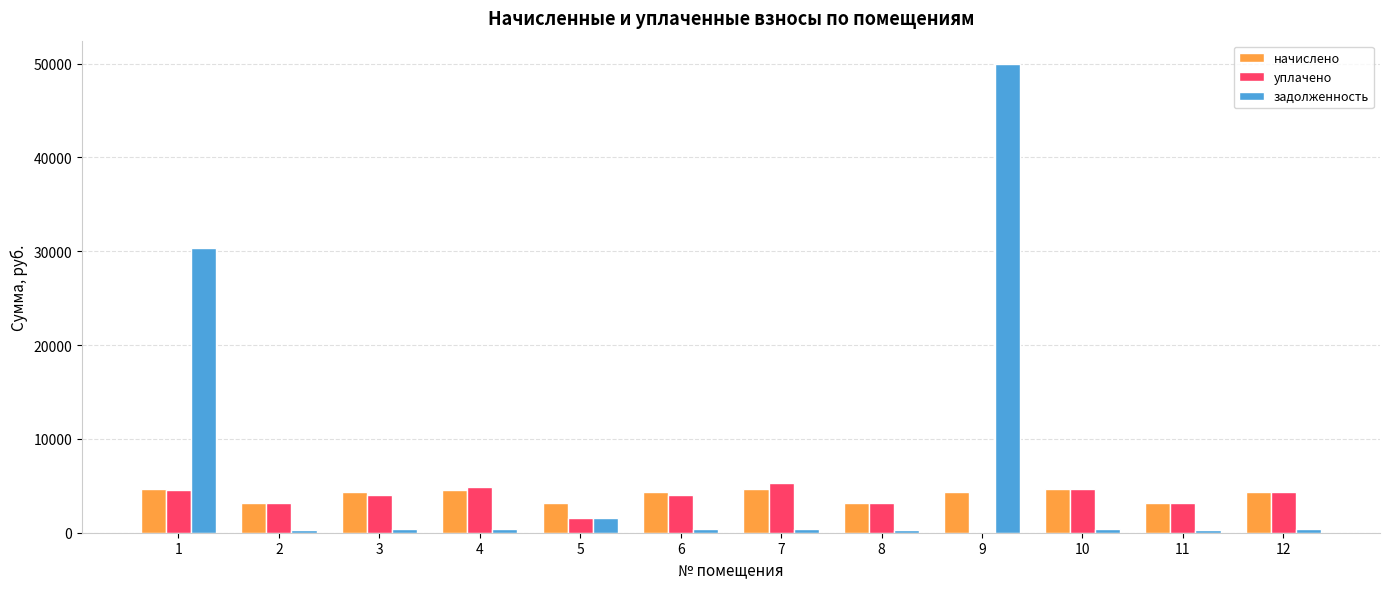

True or false: начислено has a value of 7813.3 at 7.

False